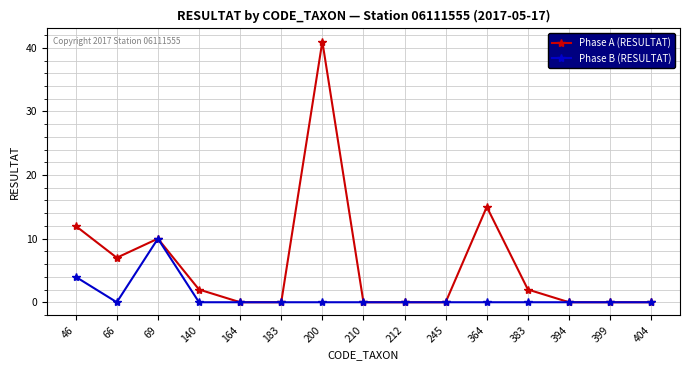

At which label is Phase A (RESULTAT) closest to 20?

364